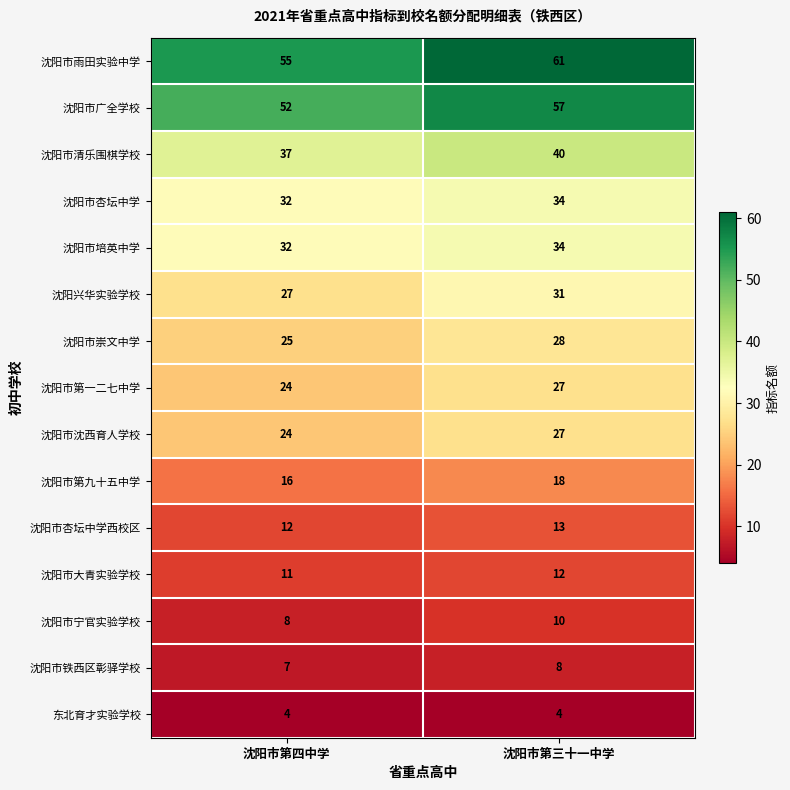

Which series has the widest spread of values?

沈阳市雨田实验中学